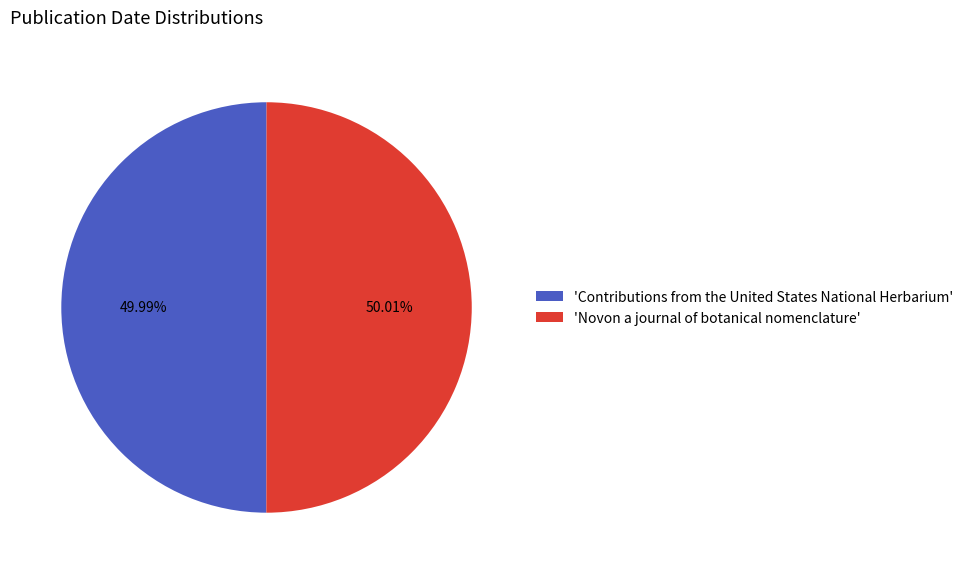

Do 'Contributions from the United States National Herbarium' and 'Novon a journal of botanical nomenclature' together represent more than half of the pie?

Yes